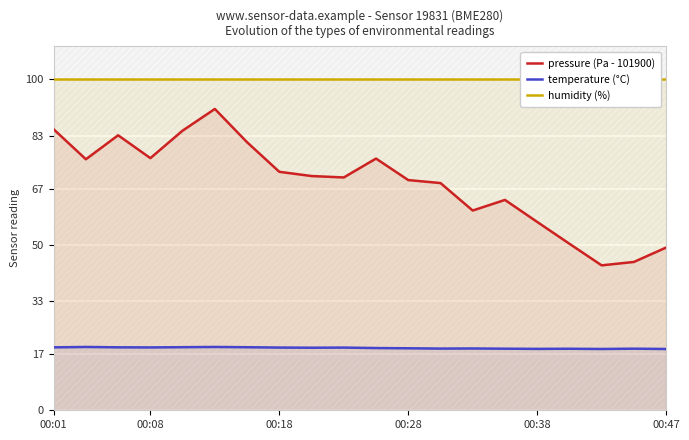

True or false: humidity (%) and pressure (Pa - 101900) cross at least once.

False